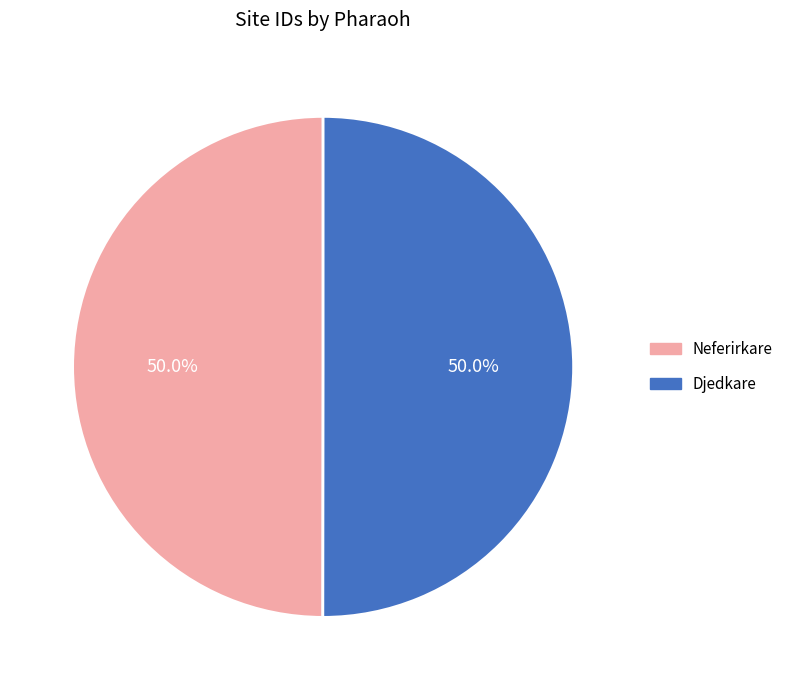

How many segments does this pie chart have?

2